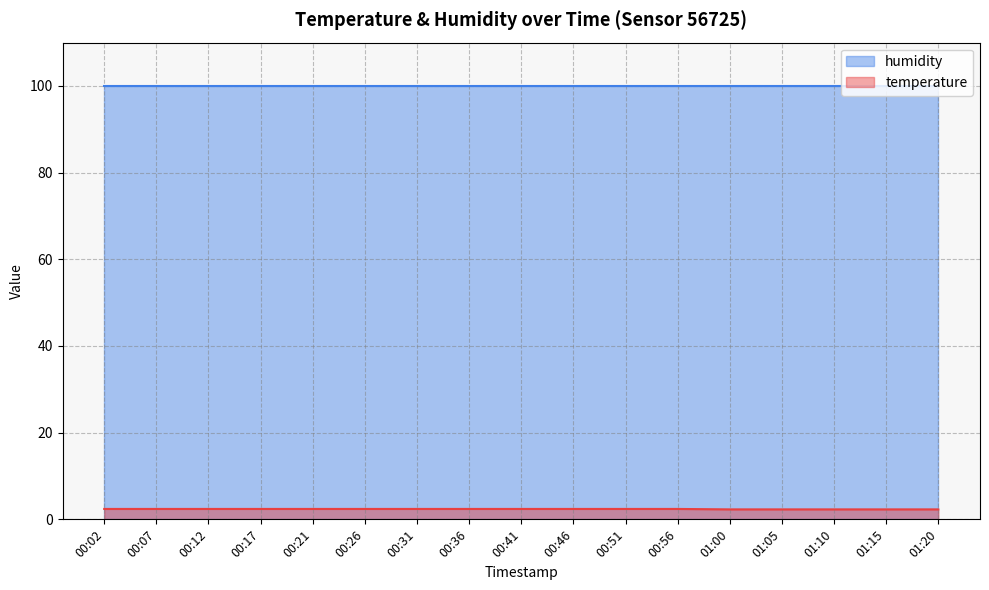

What is the maximum value shown in the chart?

99.9